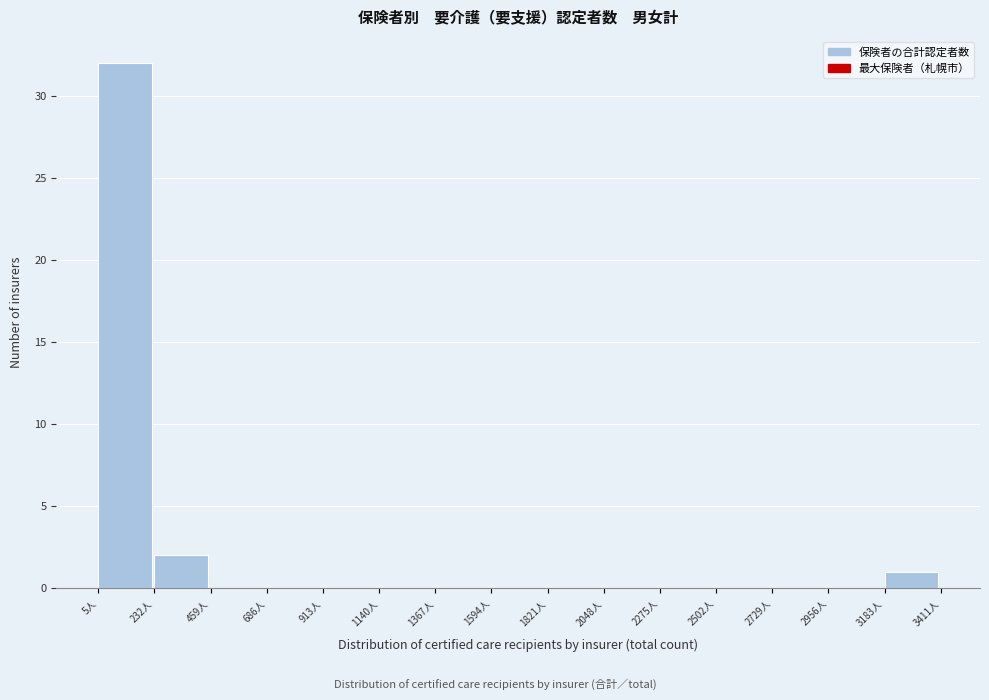

How tall is the bar that spans 0 to 250 on the x-axis? Neither the bar edges nor the heights are printed on the chart, so give them approximately, as read against the axes.

32